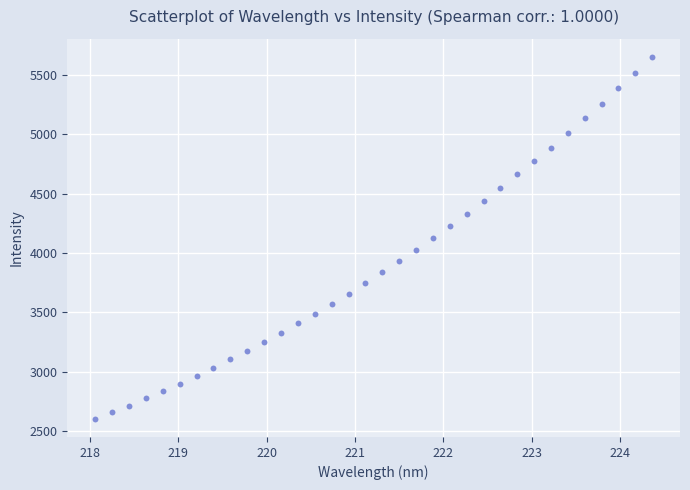

What is the range of Y values (max minus min)?

3050.4